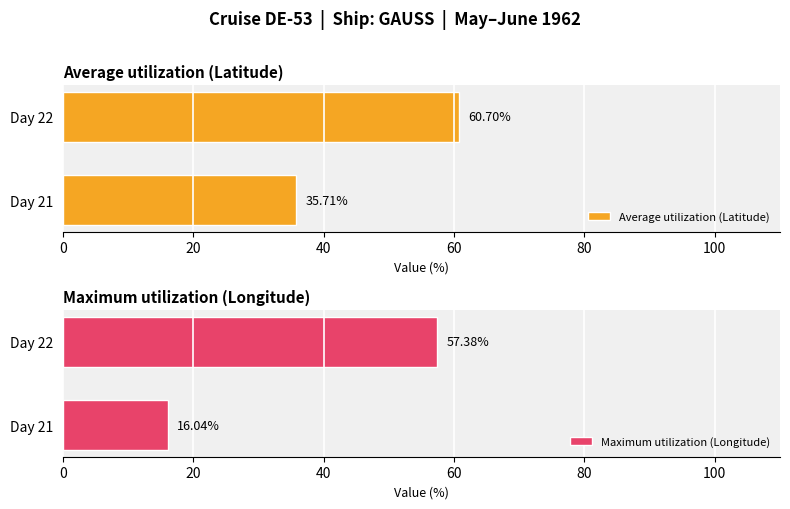

Rank the categories by Average utilization (Latitude) value from highest to lowest.

Day 22, Day 21